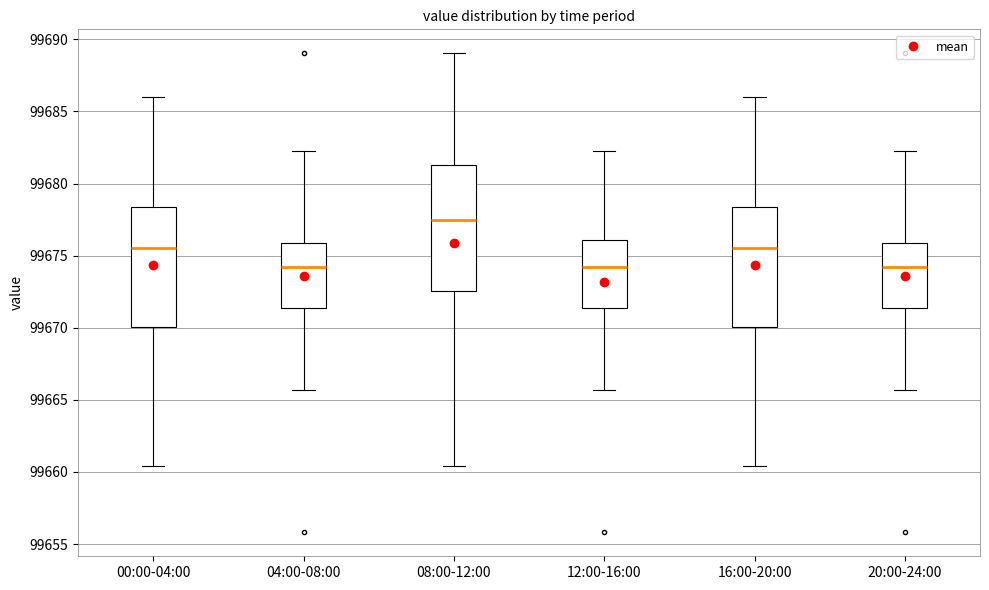

Where is the lower edge of the box for 00:00-04:00 on the y-axis? The values are not printed on the chart, so give them approximately, as read against the axis.

99670.0